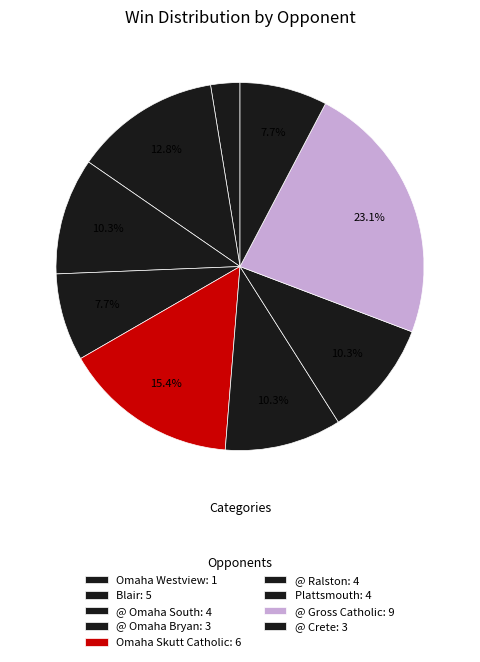

To the nearest percent, what is the difference between the @ Gross Catholic and Omaha Westview slice percentages?

21%